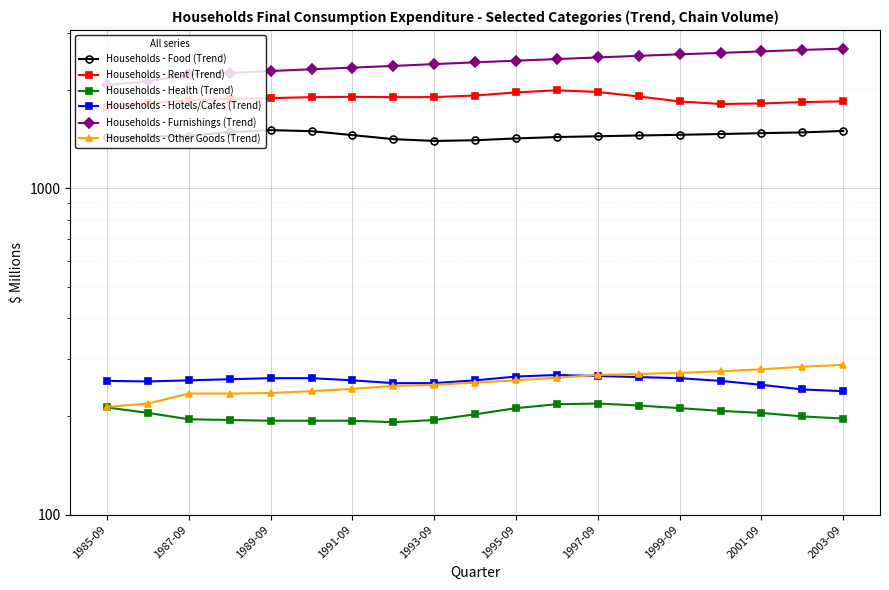

What is the value of the Households - Furnishings (Trend) point at the 9th from the left?

2407